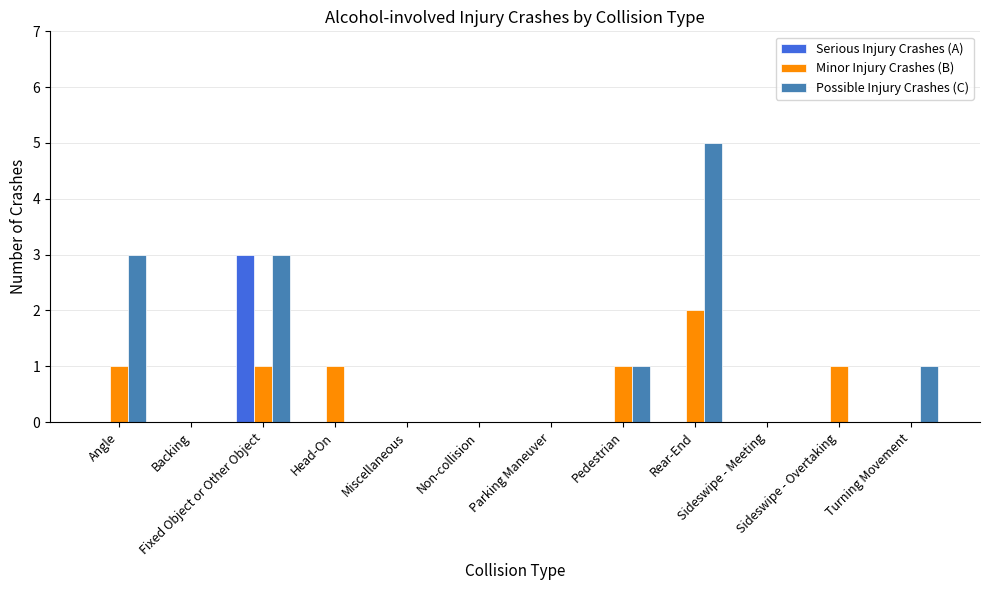

What is the maximum value for Serious Injury Crashes (A)?

3